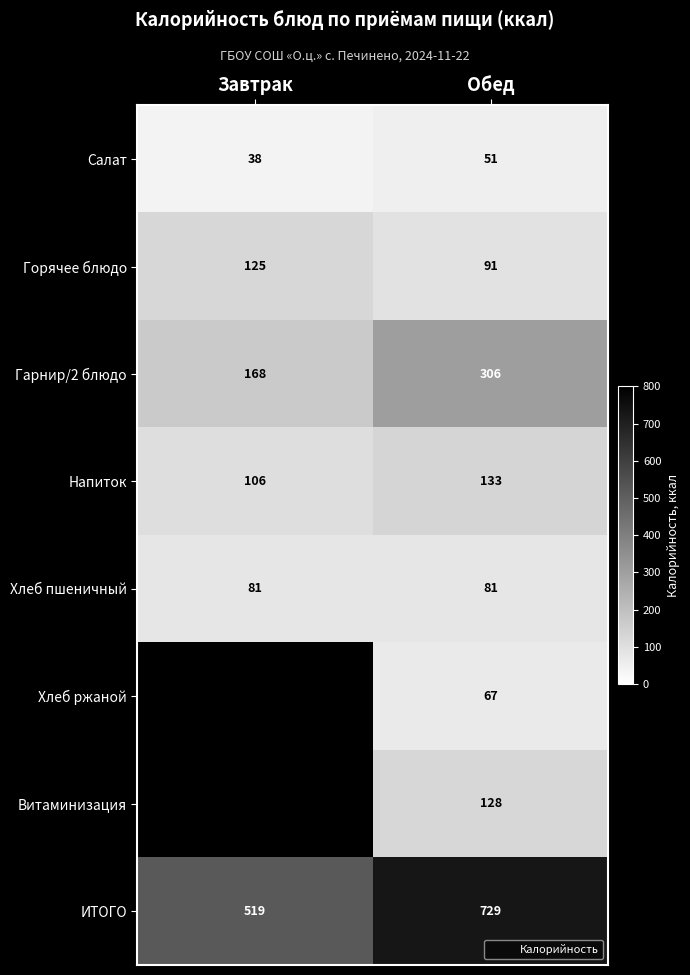

What is the minimum value shown in the chart?

38.0